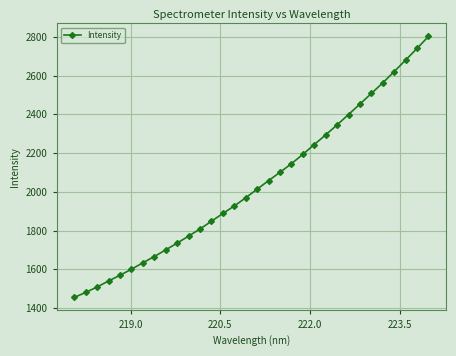

How many data points are less than 2013?

16